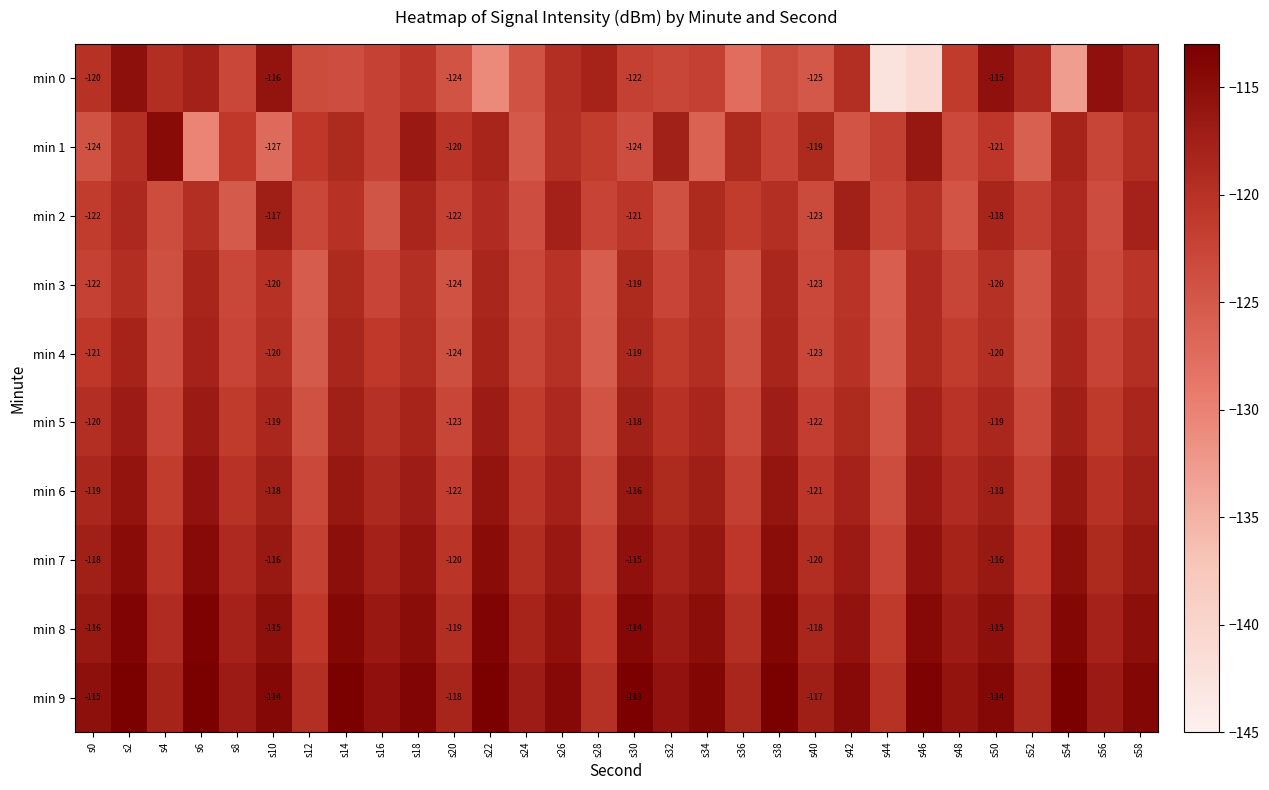

At which label does min 8 first exceed -115?

s2